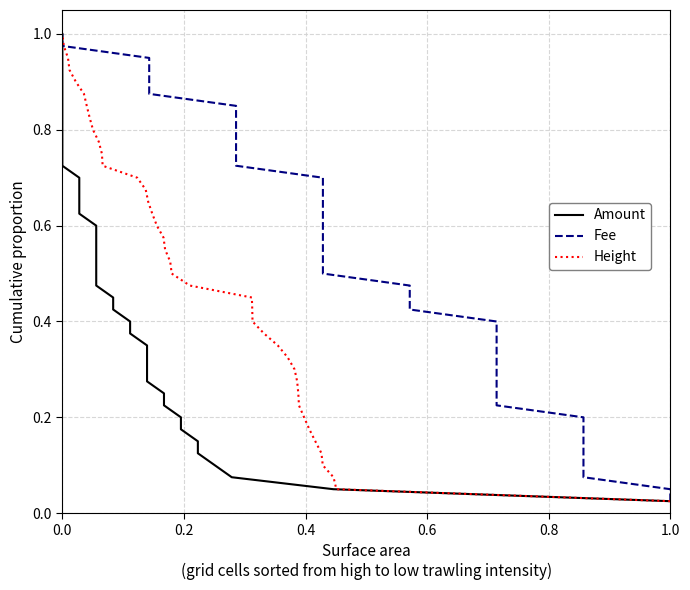

How many distinct data groups are displayed?

3